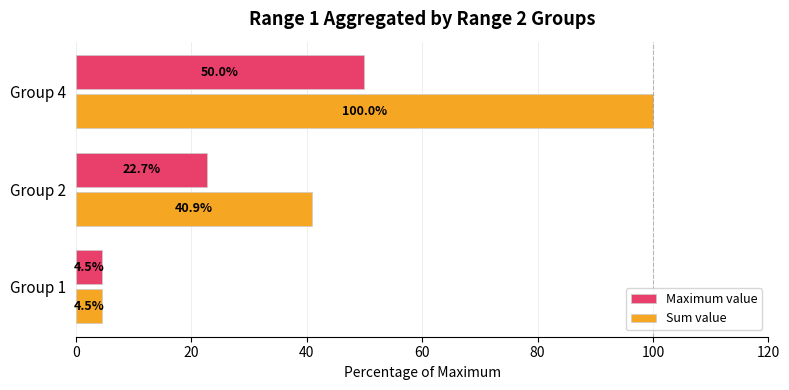

Which series has the widest spread of values?

Sum value